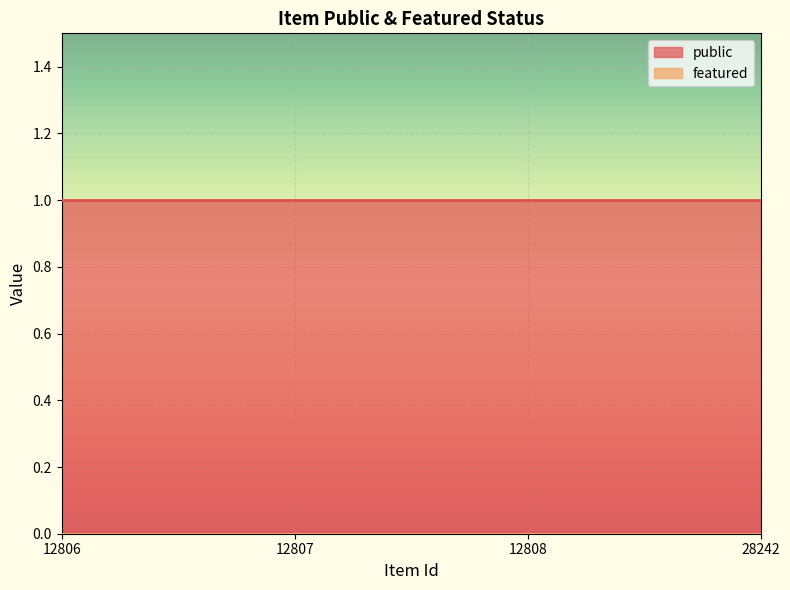

Which has a higher value, 12808 or 12806?

12808